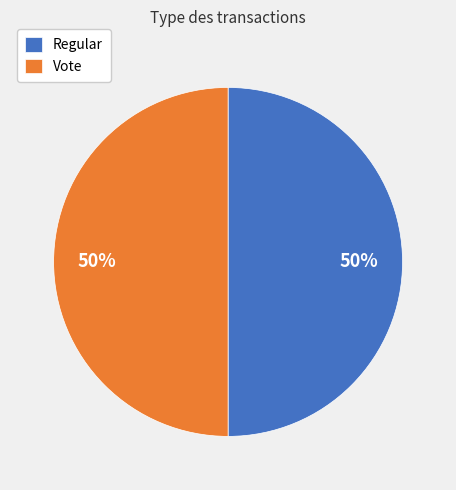

To the nearest percent, what is the average slice percentage?

50%